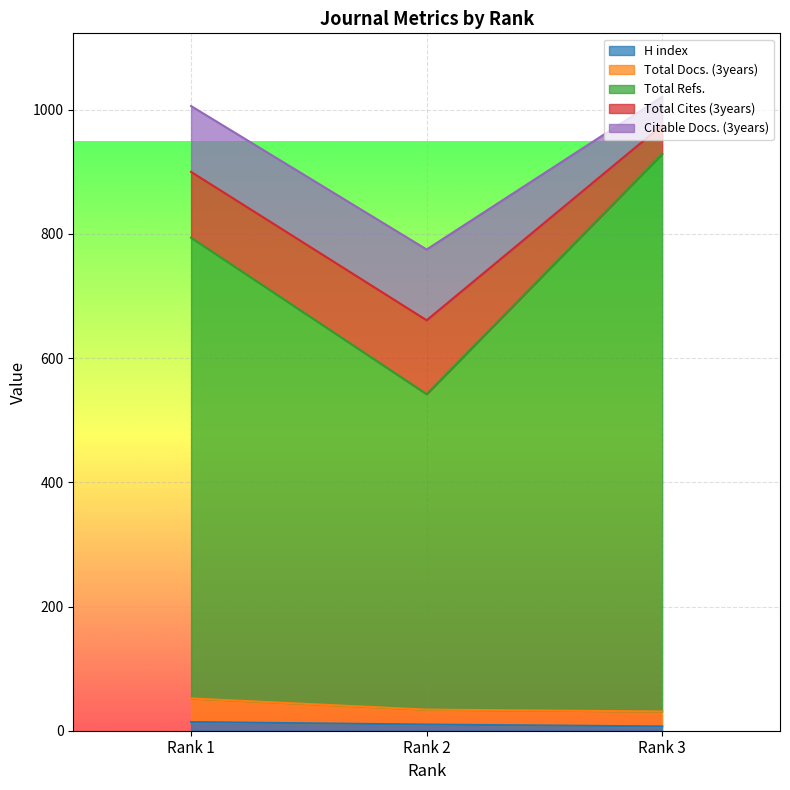

What is the difference between the maximum and second lowest values in the Total Cites (3years) series?

13